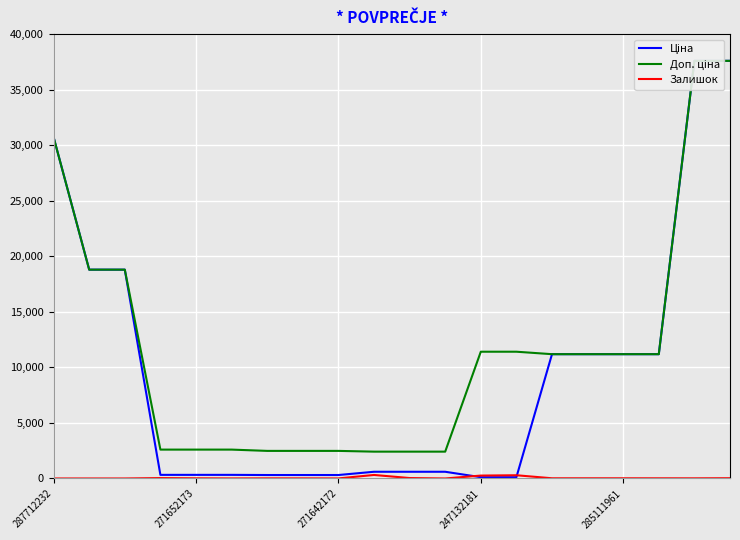

Is it true that Доп. ціна equals 9315.2 at 18?

False